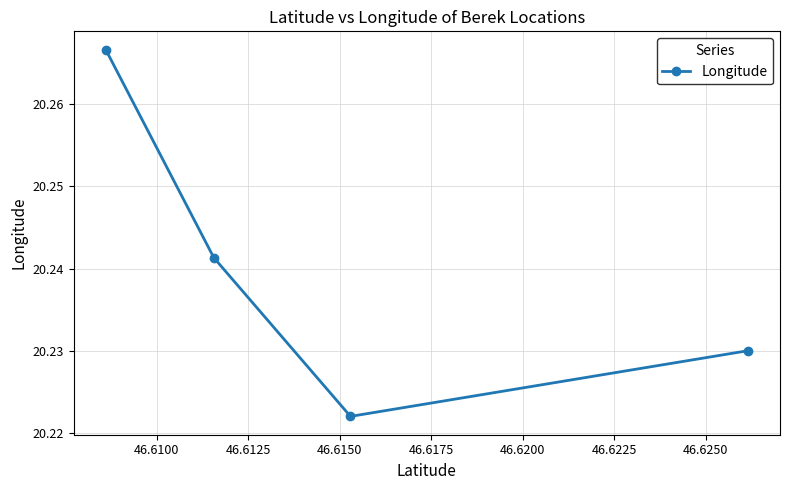

How many interior local valleys (lower than both neighbors) does the data have?

1